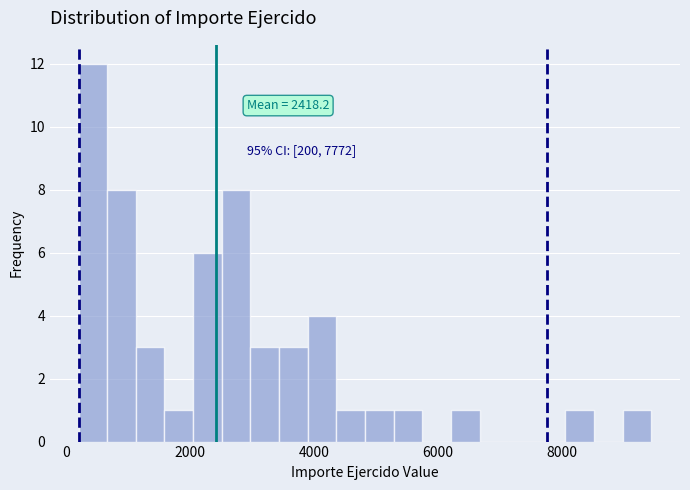

Around what value on the x-axis is the tallest bar? Give the approximate position of its centre, as read against the axis.

400